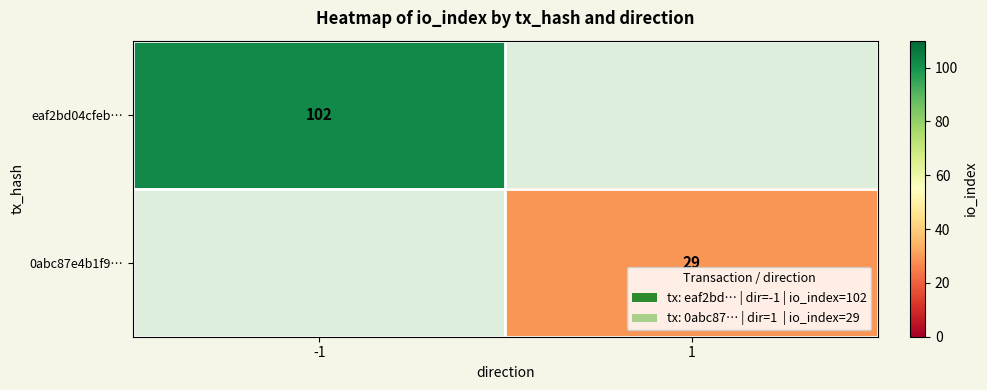

The value of eaf2bd04cfeb… at -1 is 171. True or false?

False